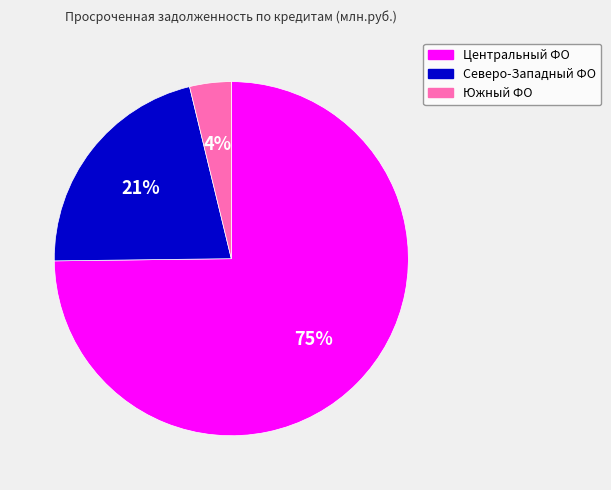

Combined, do Центральный ФО and Северо-Западный ФО account for over 50%?

Yes